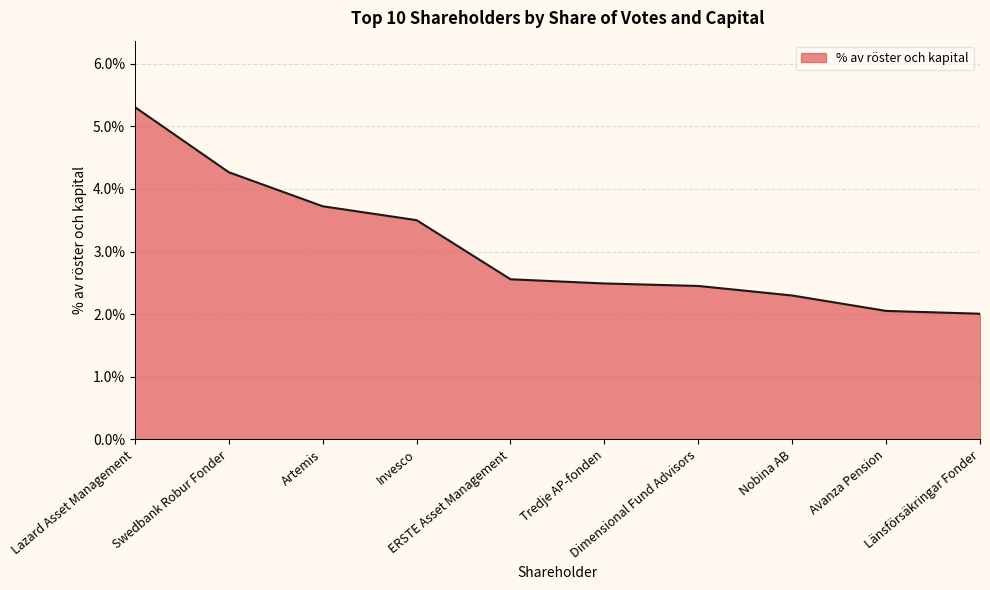

List the labels in order of value, smallest first.

Länsförsäkringar Fonder, Avanza Pension, Nobina AB, Dimensional Fund Advisors, Tredje AP-fonden, ERSTE Asset Management, Invesco, Artemis, Swedbank Robur Fonder, Lazard Asset Management